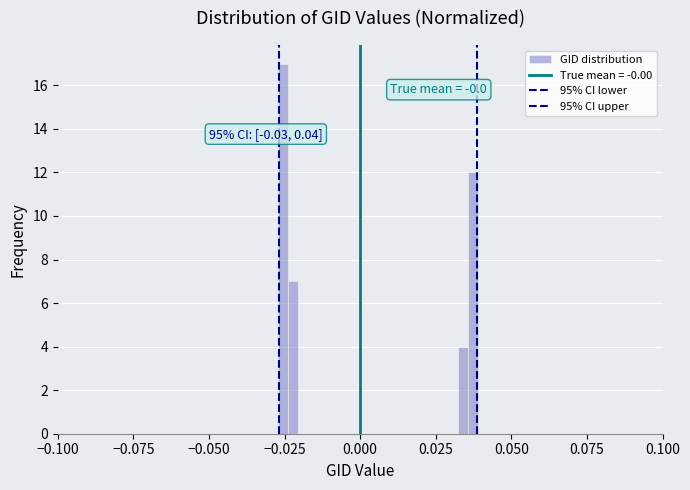

Around what value on the x-axis is the tallest bar? Give the approximate position of its centre, as read against the axis.

-0.025